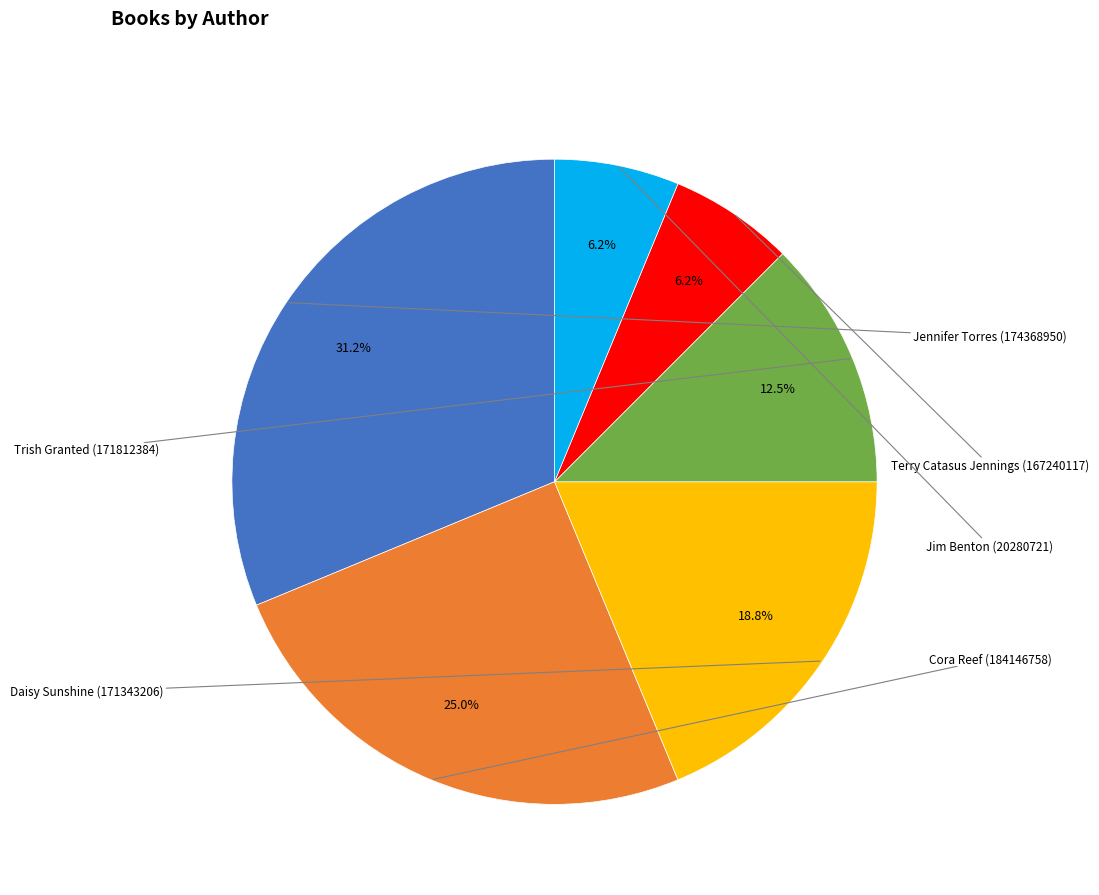

Is there a majority slice in this chart?

No